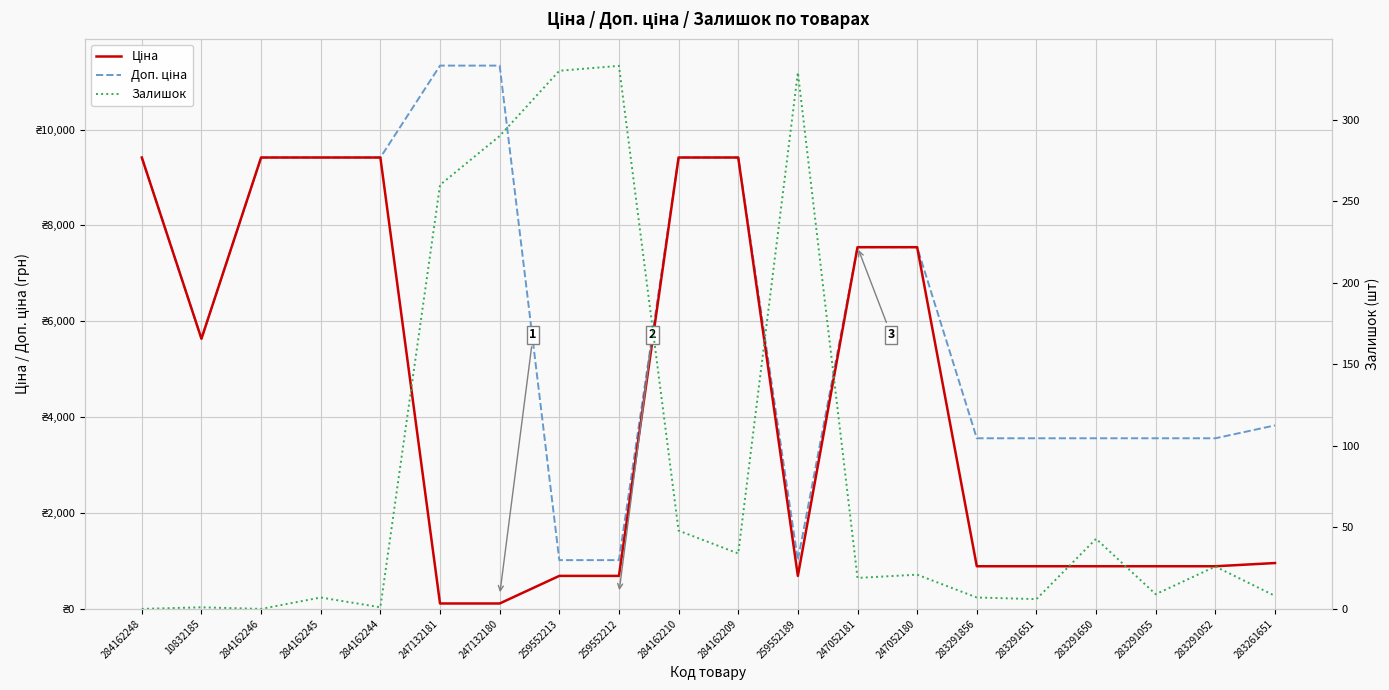

Between 283291856 and 283291055, which series saw the biggest shift?

Залишок